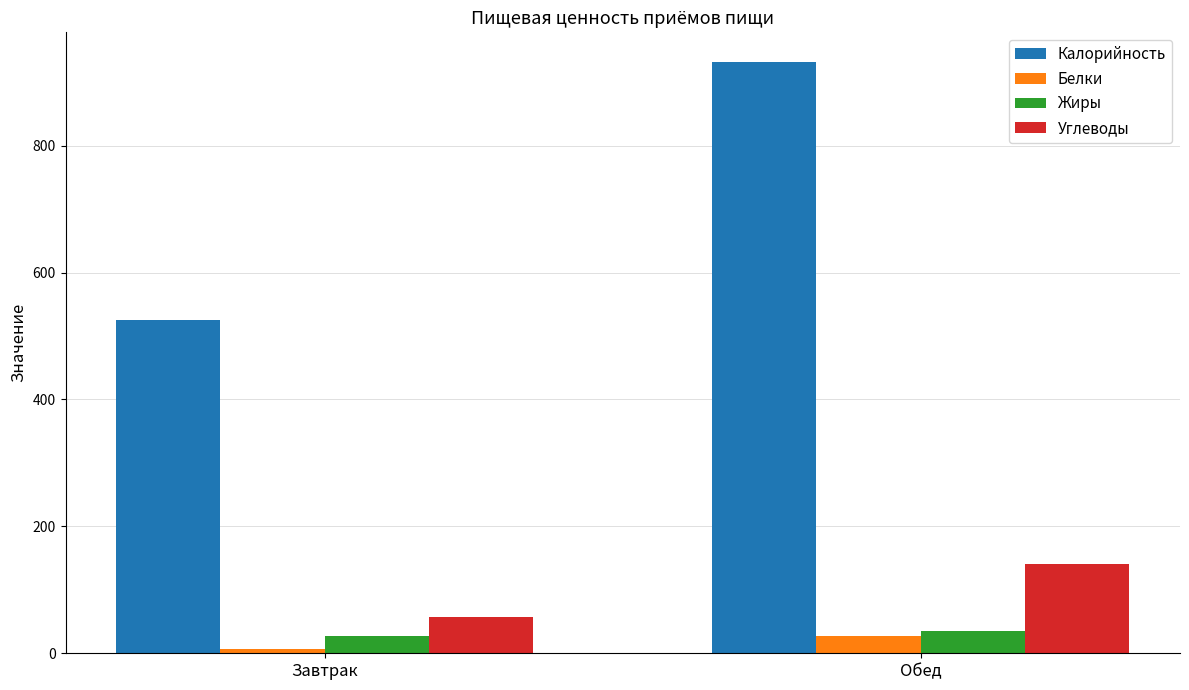

What is the value of the Углеводы bar at the 2nd from the left?

140